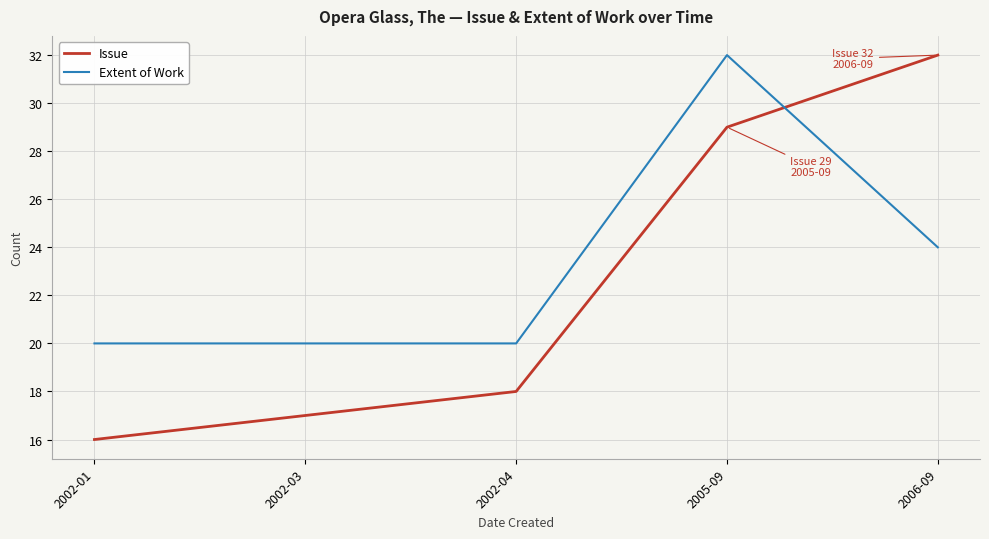

The value of Extent of Work at 2005-09 is 32. True or false?

True